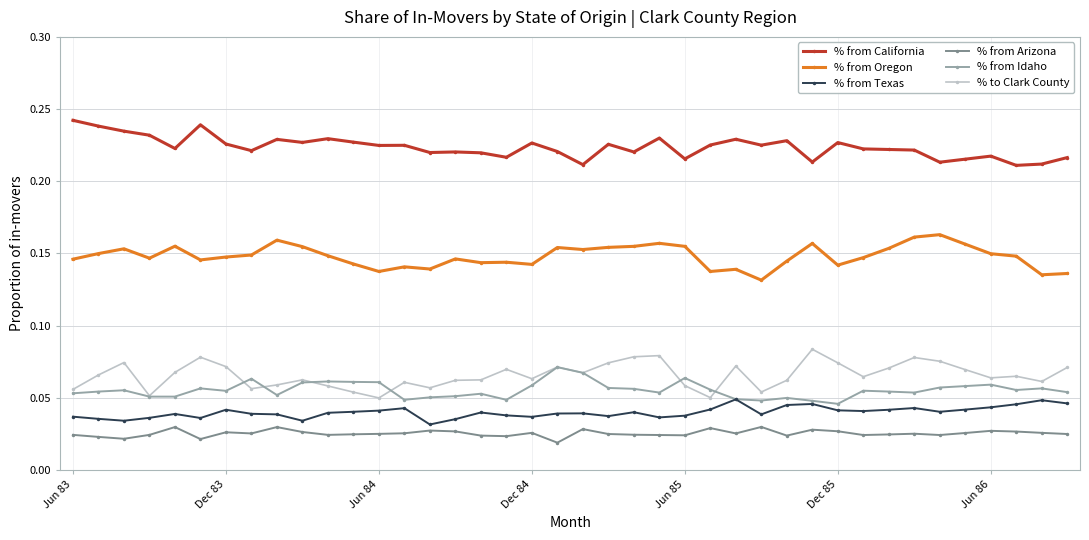

True or false: % from Arizona has more than 1 points higher than both neighbors.

True